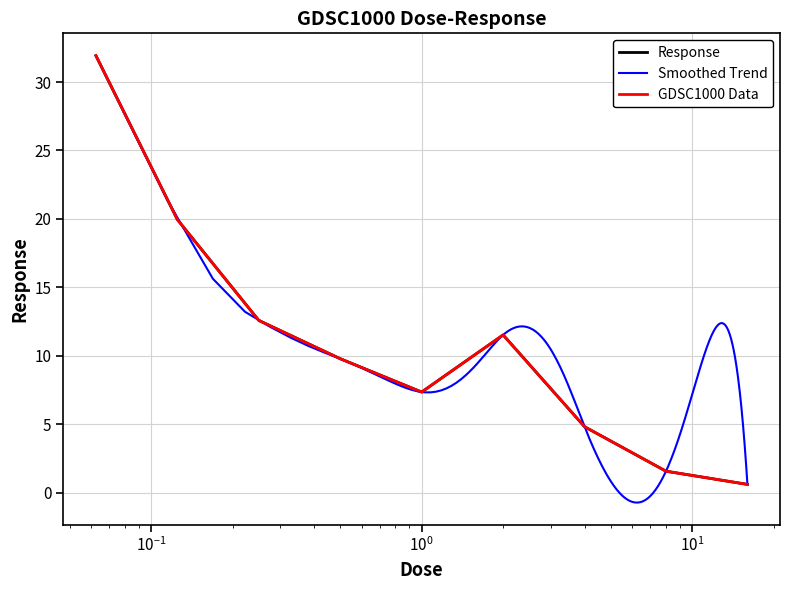

What is the smallest value displayed?

0.6